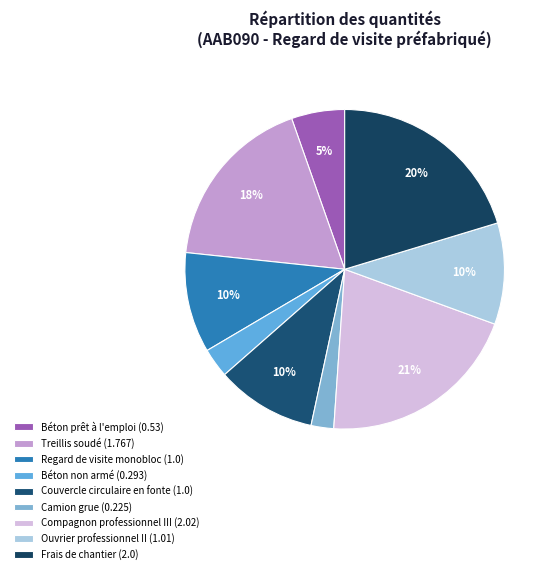

True or false: Camion grue accounts for 2% of the total.

True